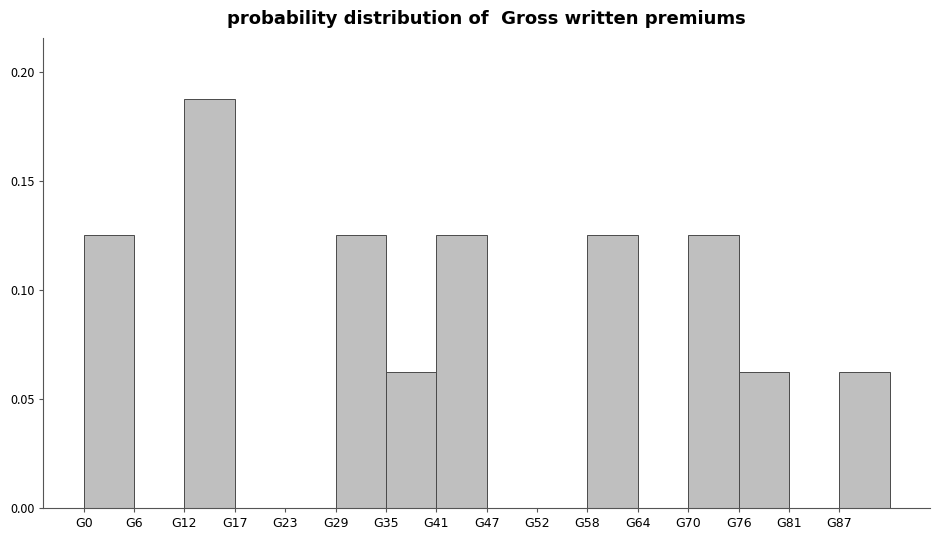

What is the sum of all values?

1.0